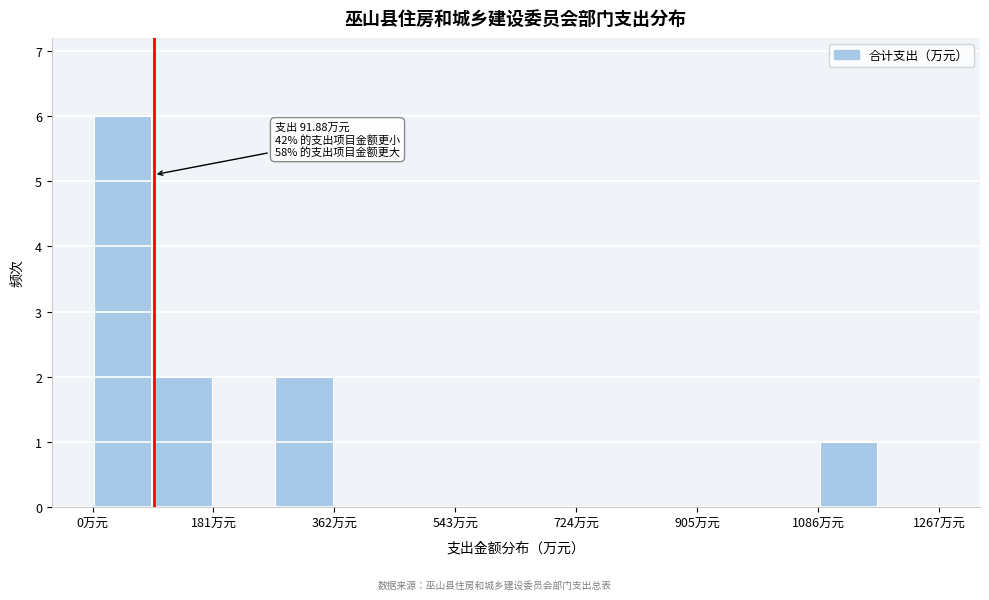

Which range on the x-axis has the tallest bar?

0 to 100